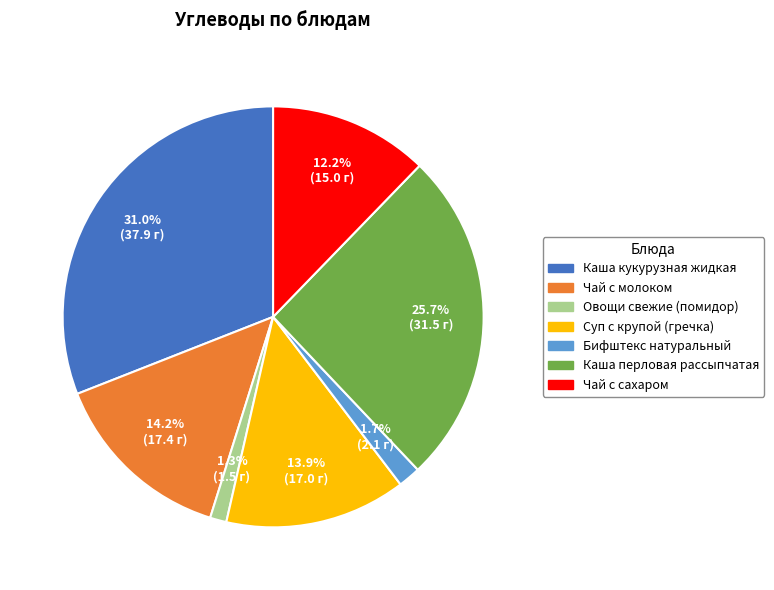

Count the number of slices in the pie.

7